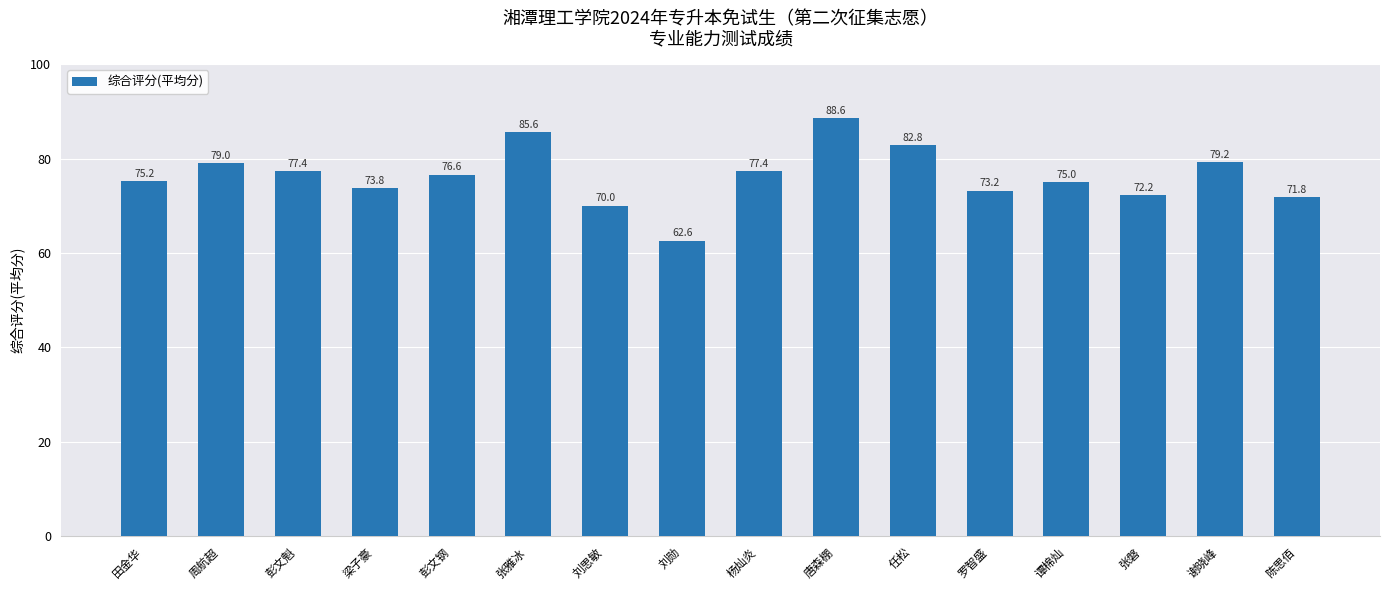

How many bars are there in total?

16